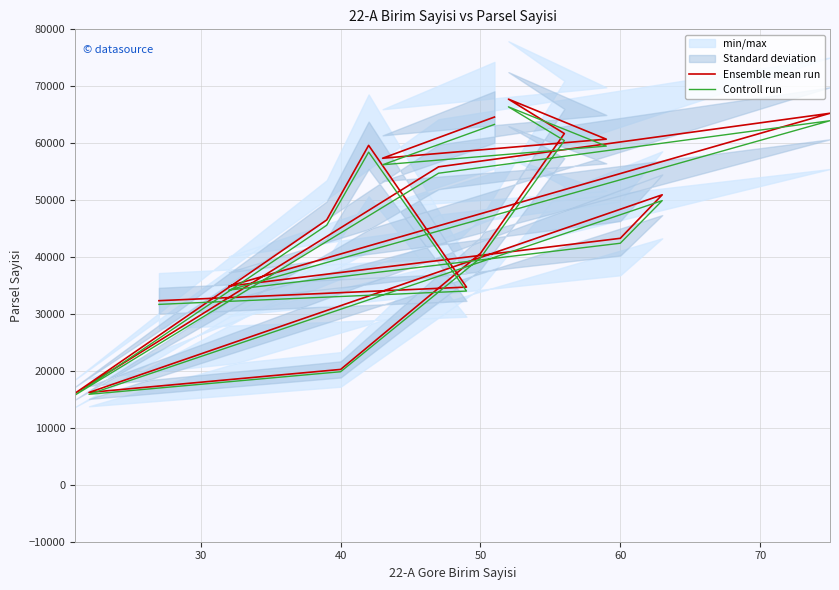

What is the difference between the maximum and minimum values in the Controll run series?

50627.8